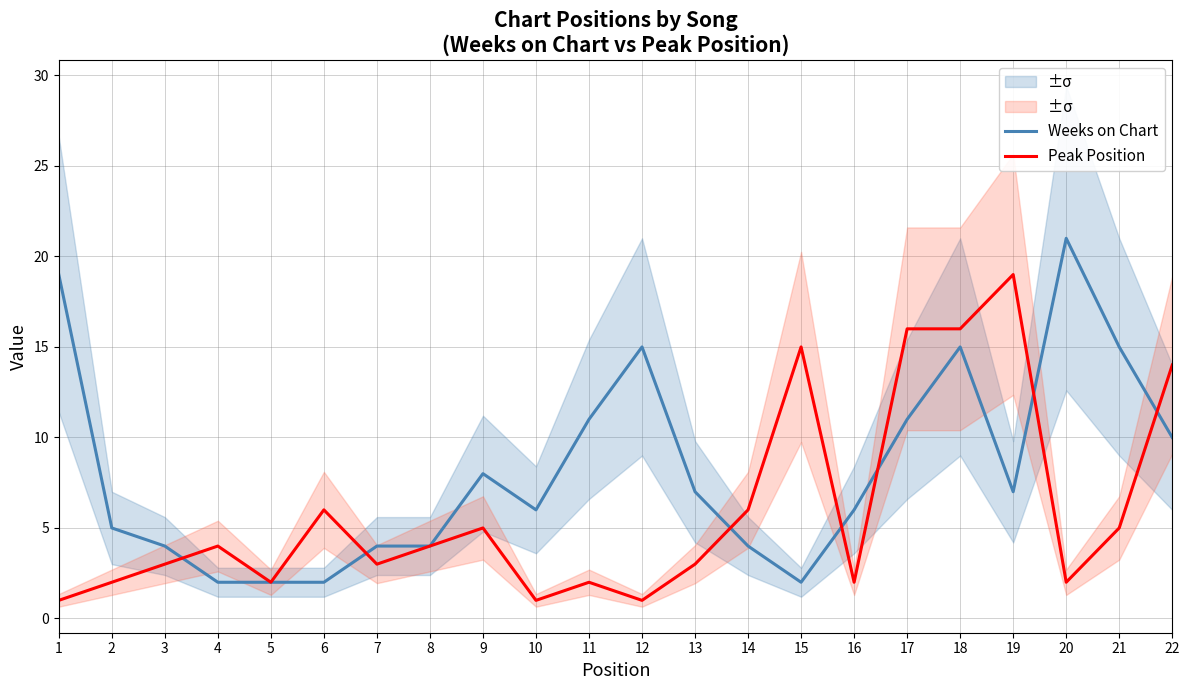

True or false: Weeks on Chart has more than 2 points higher than both neighbors.

True